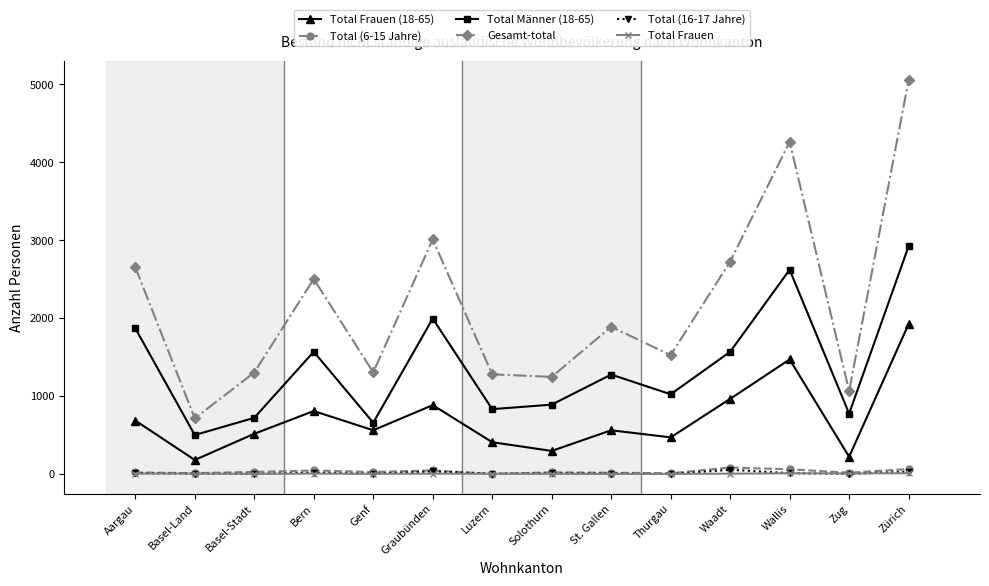

At which category does Gesamt-total reach its first local valley?

Basel-Land